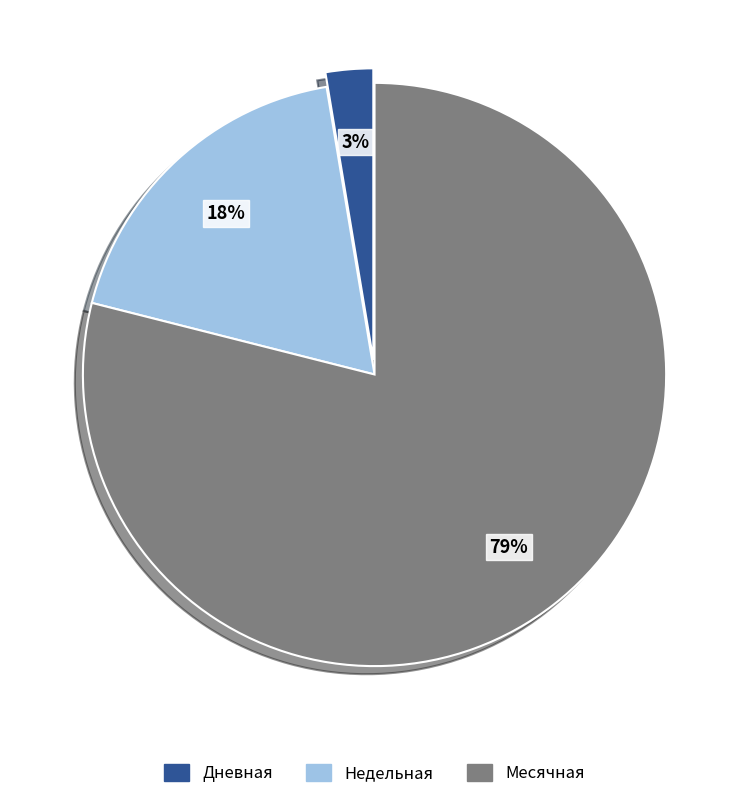

Does any single category account for the majority?

Yes